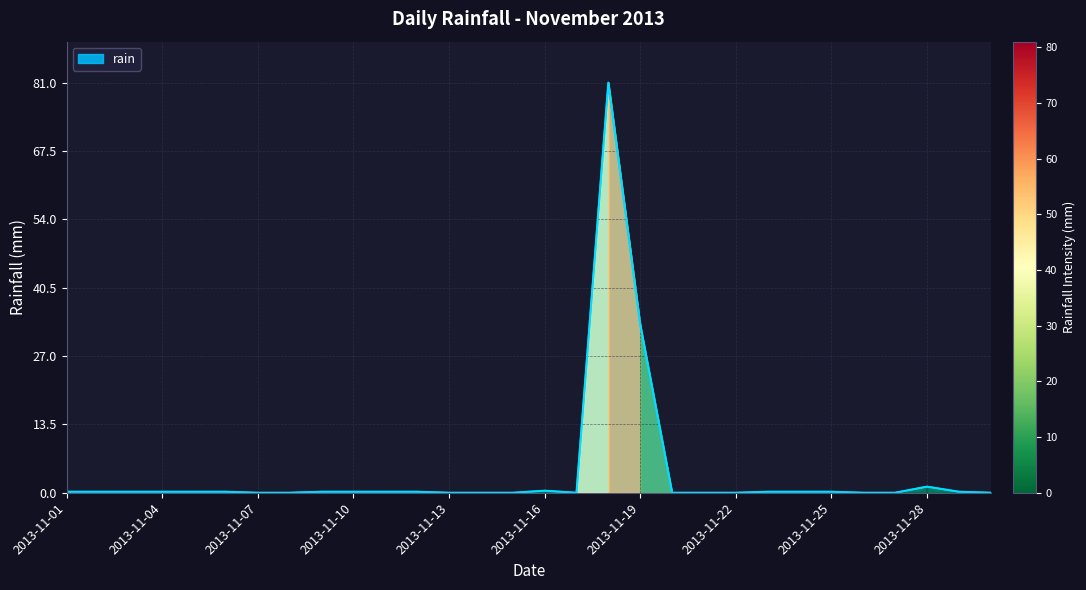

What is the maximum value shown in the chart?

81.0